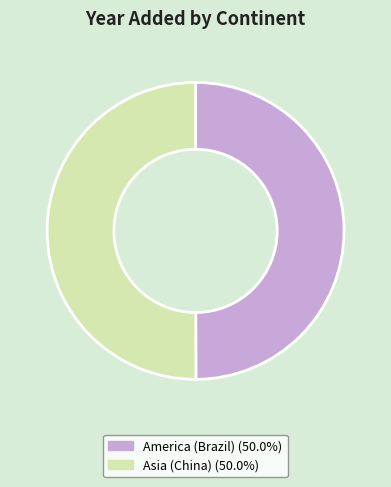

True or false: Asia (China) accounts for 41% of the total.

False